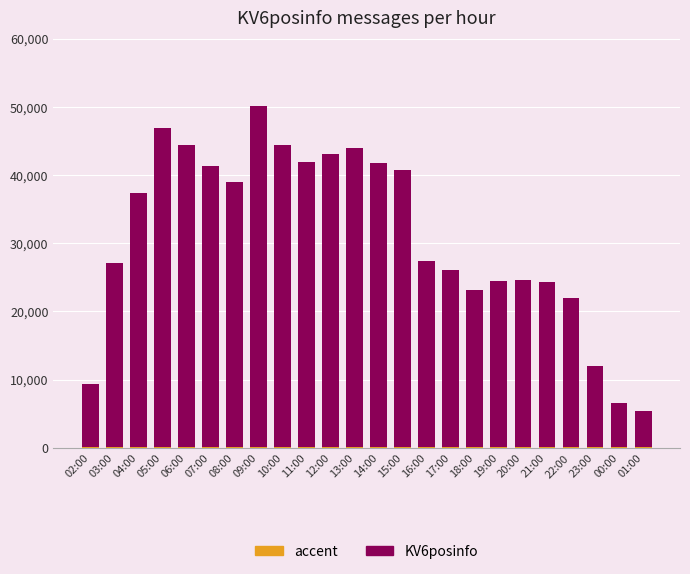

Reading right to left, transcribe all the data shown in this chart.

KV6posinfo: 5360	6607	11948	21909	24280	24629	24422	23172	26087	27439	40719	41797	43884	43057	41840	44403	50146	38996	41351	44357	46883	37292	27026	9316
accent: 50	50	50	50	50	50	50	50	50	50	50	50	50	50	50	50	50	50	50	50	50	50	50	50